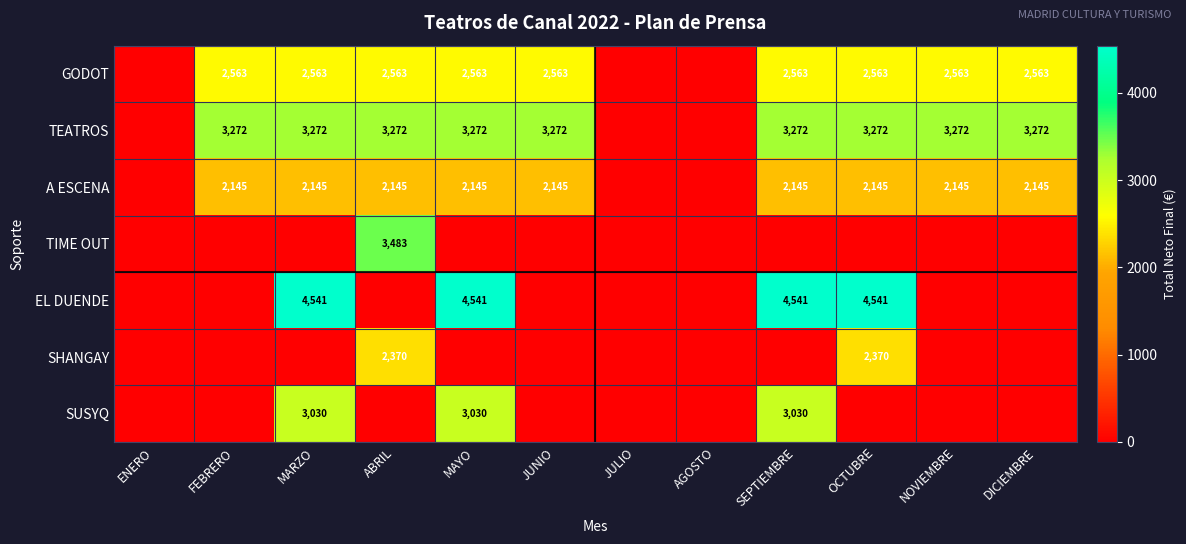

Is the value of A ESCENA at NOVIEMBRE greater than the value of TEATROS at DICIEMBRE?

No